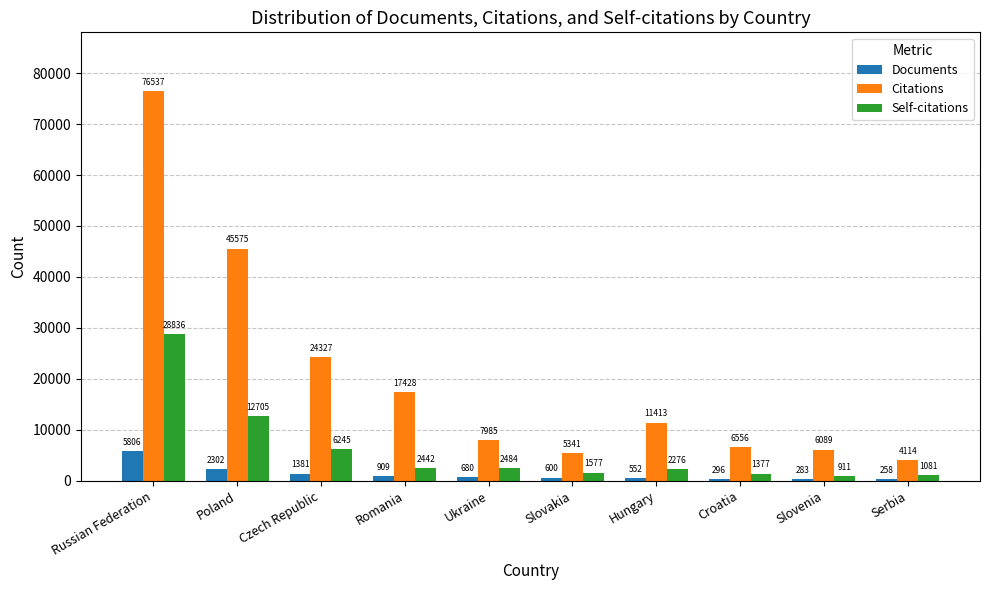

The Documents series shows 1381 at Czech Republic. True or false?

True